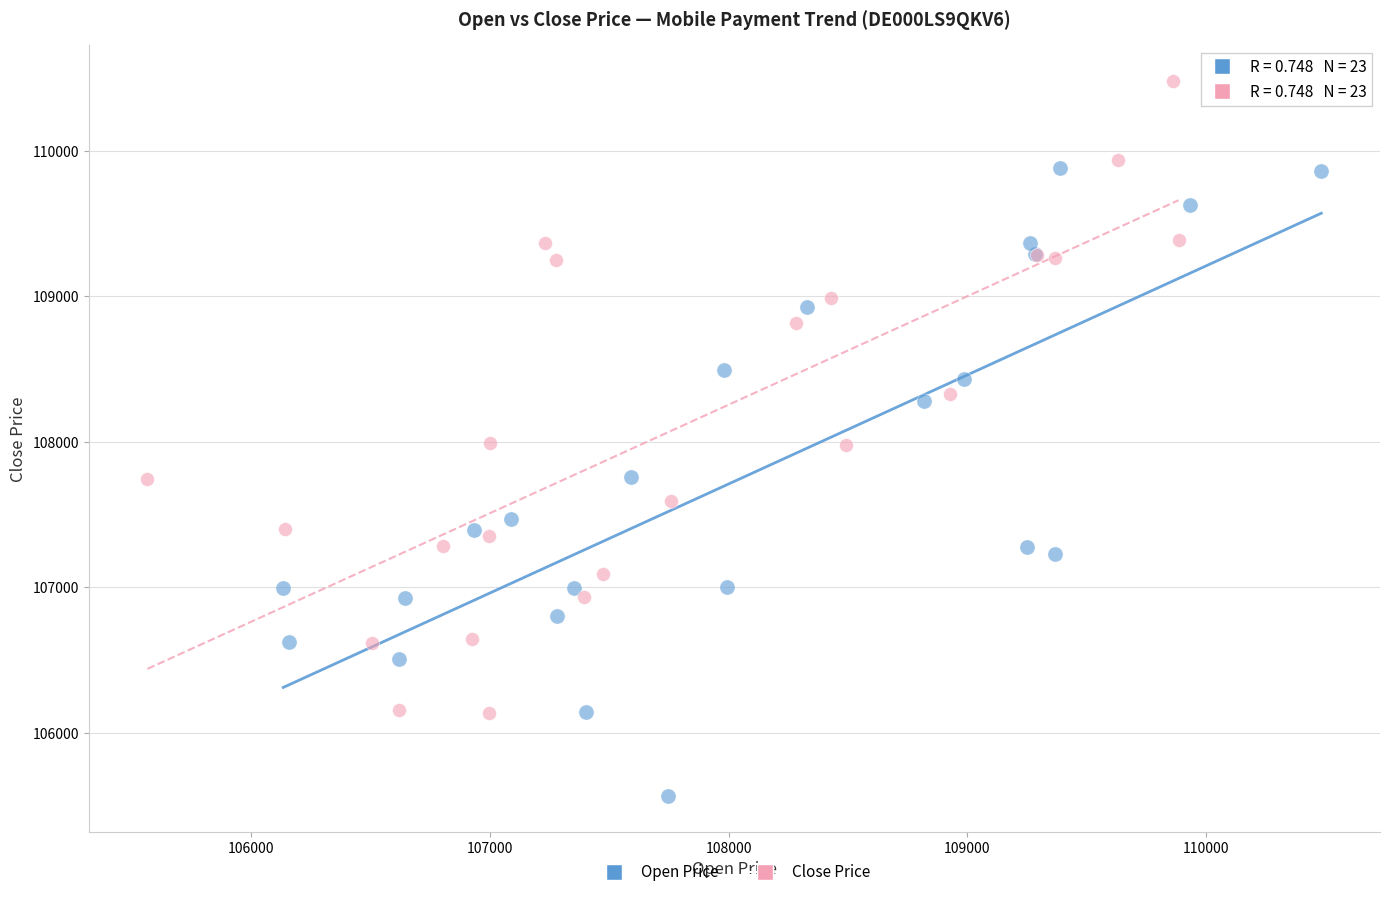

Which series contains the lowest Y value?

Open Price